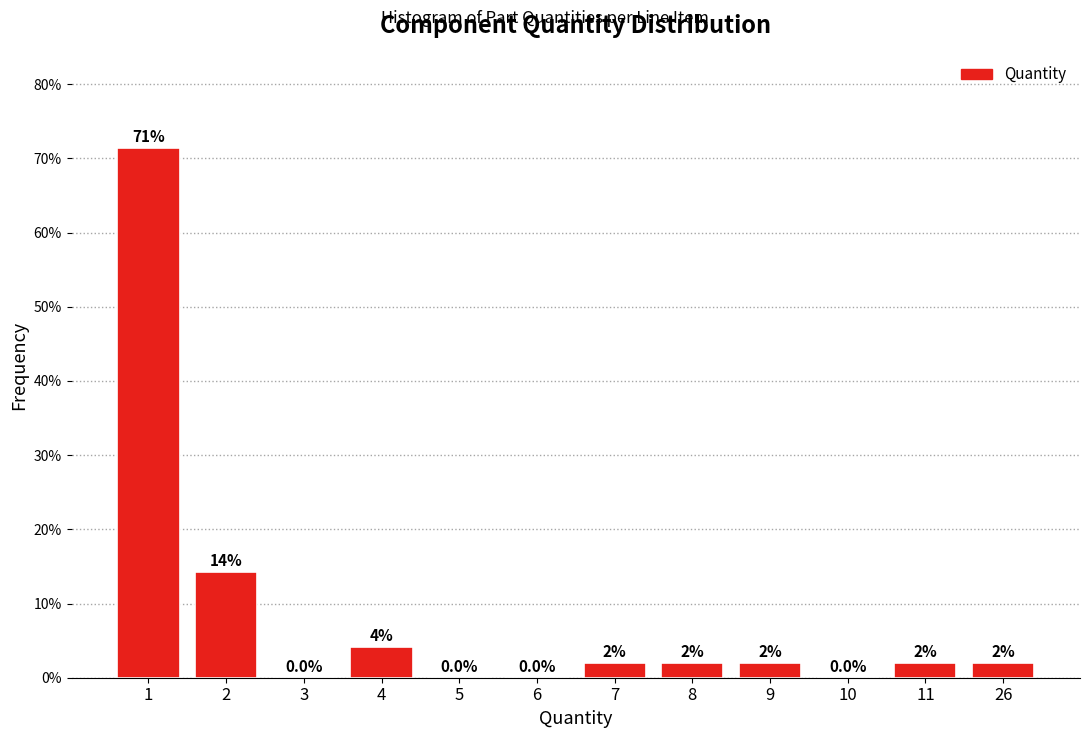

Reading left to right, what are all the values shown in this chart?

1=71.4	2=14.3	3=0.0	4=4.1	5=0.0	6=0.0	7=2.0	8=2.0	9=2.0	10=0.0	11=2.0	26=2.0